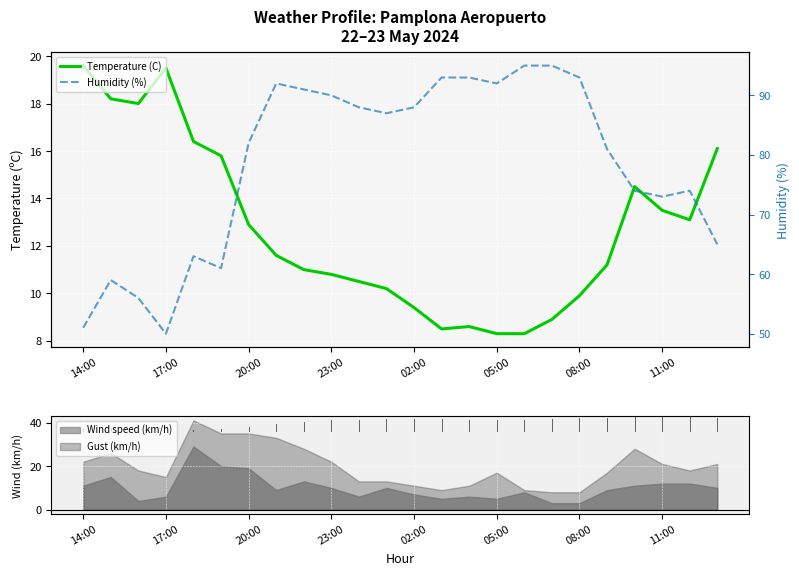

True or false: Gust (km/h) and Wind speed (km/h) intersect in this chart.

False